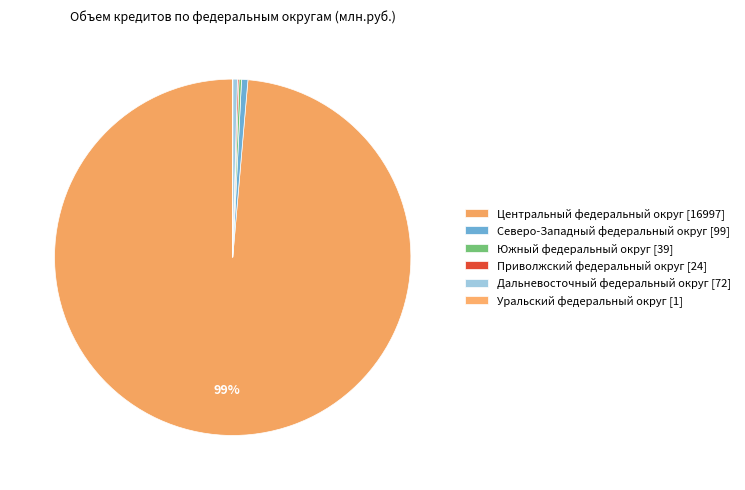

Rank the categories by value from lowest to highest.

Уральский федеральный округ, Приволжский федеральный округ, Южный федеральный округ, Дальневосточный федеральный округ, Северо-Западный федеральный округ, Центральный федеральный округ